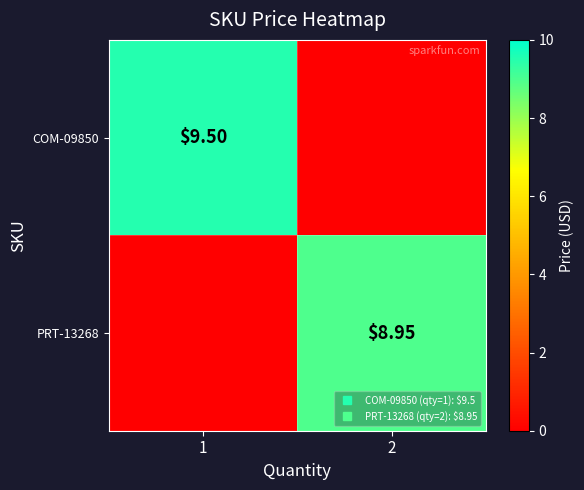

What is the sum of all PRT-13268 values?

8.9